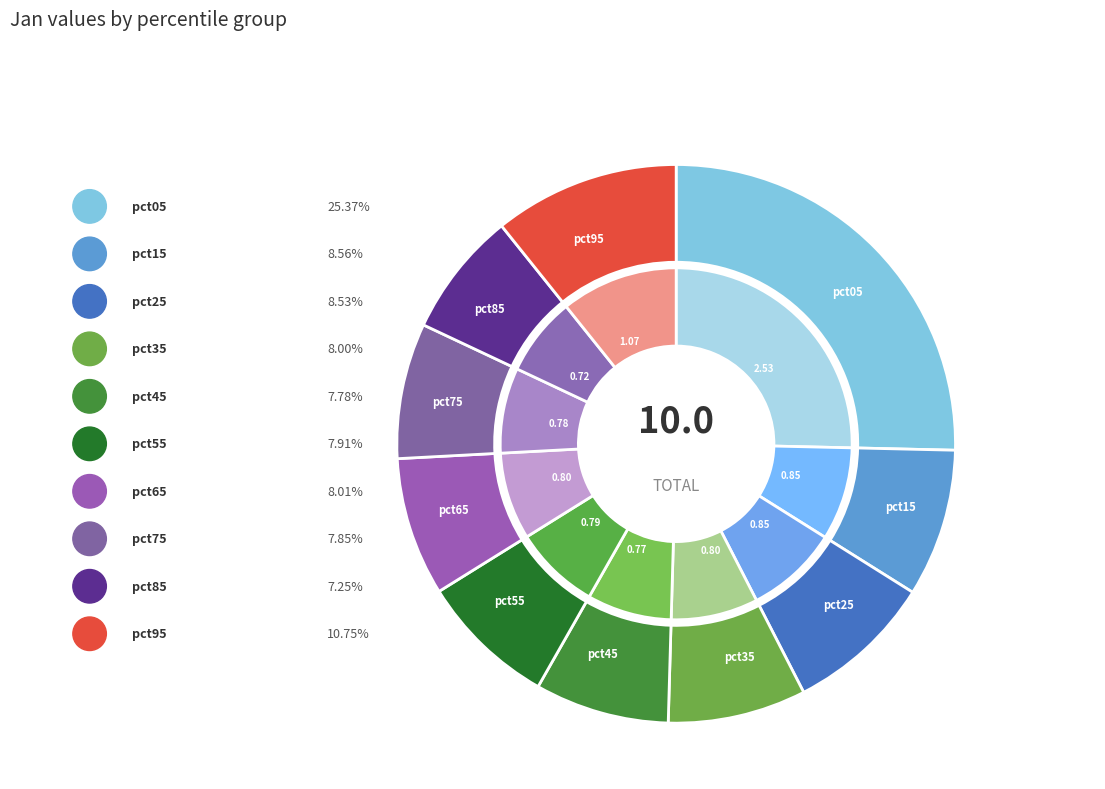

To the nearest percent, what is the difference between the largest and smallest slice percentages?

18%